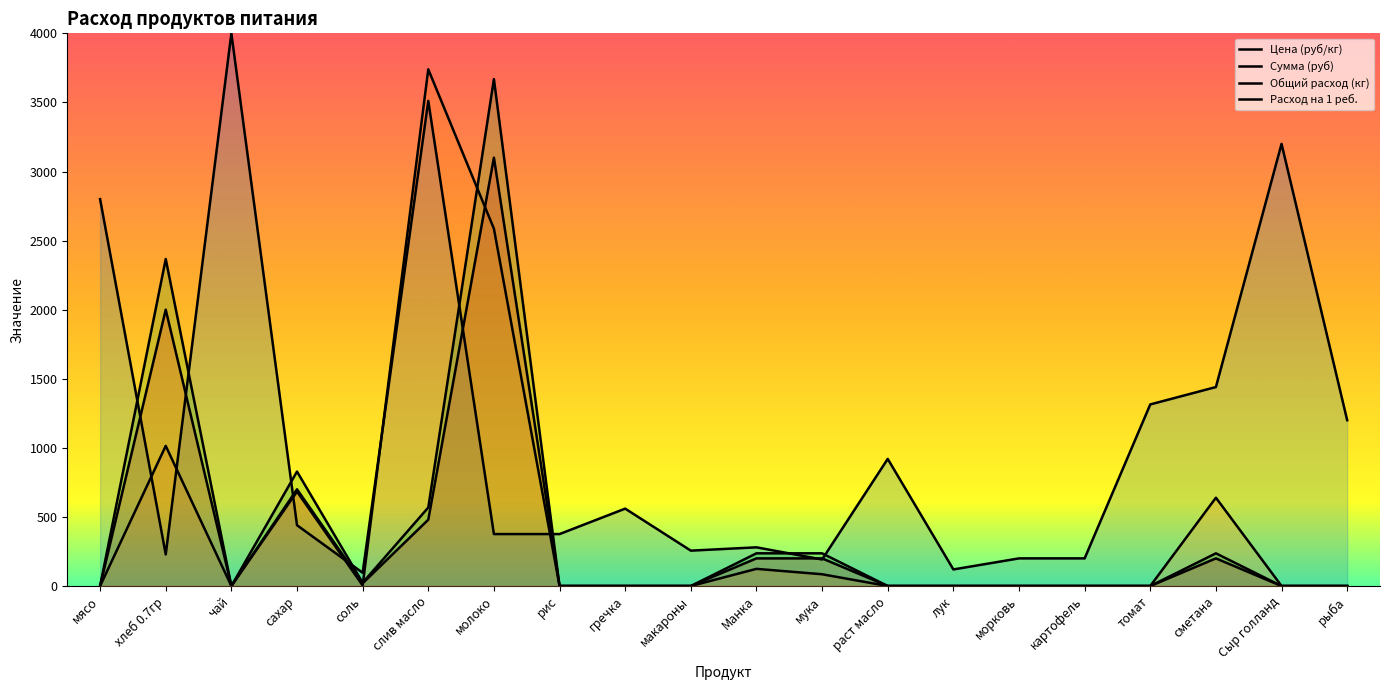

Between лук and морковь, which series saw the biggest shift?

Цена (руб/кг)